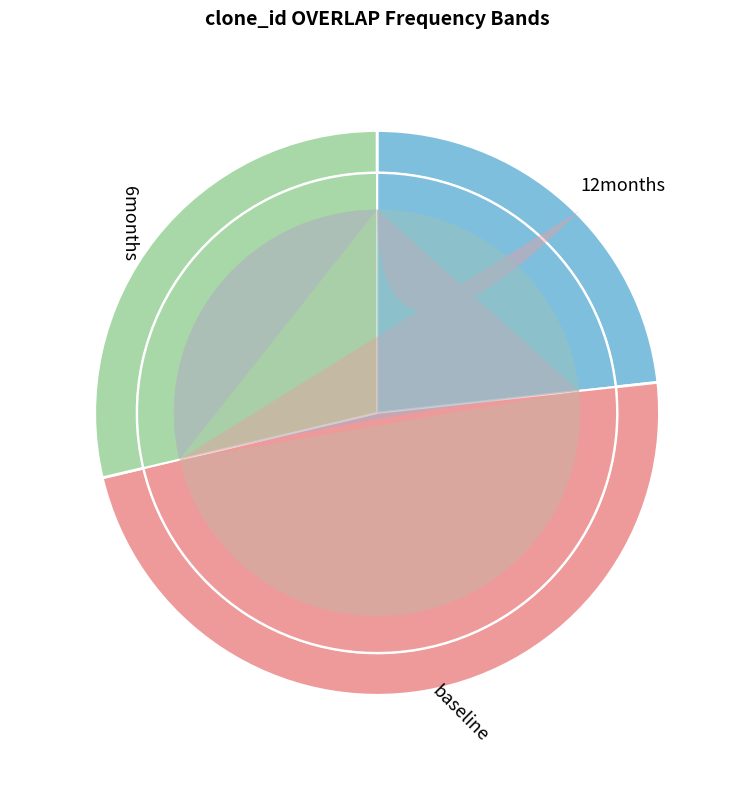

Between 8133.75 and 8128, which is larger?

8133.75